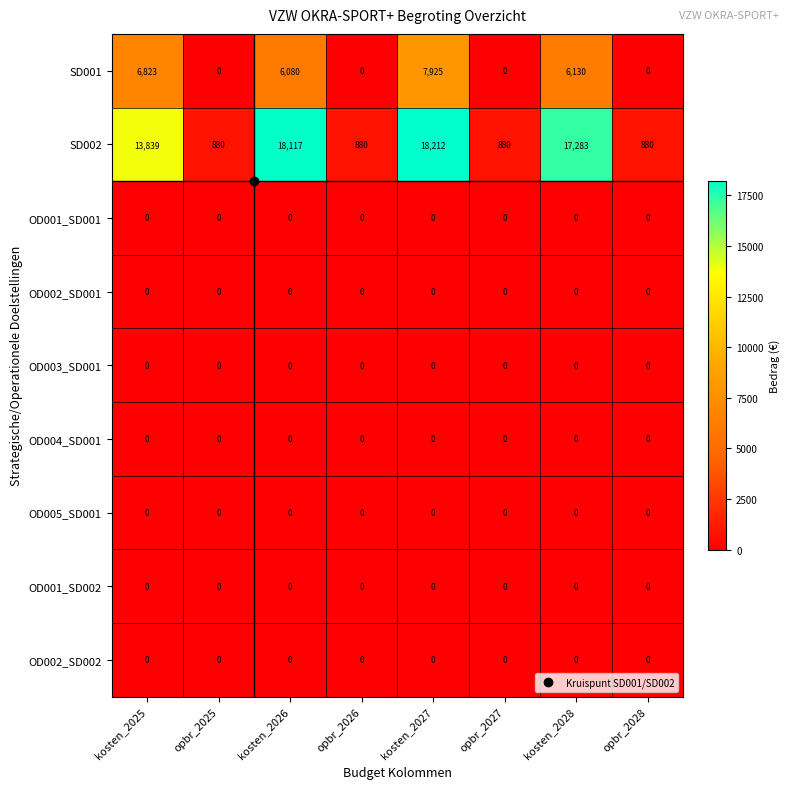

Is it true that OD003_SD001 equals 0 at opbr_2026?

True